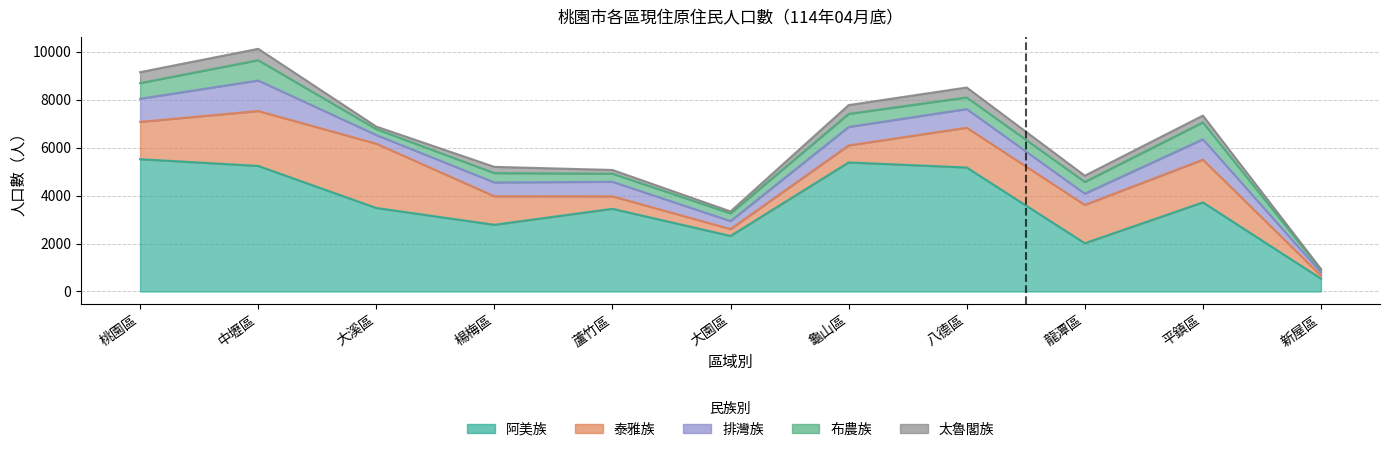

What is the sum of all 排灣族 values?

7125